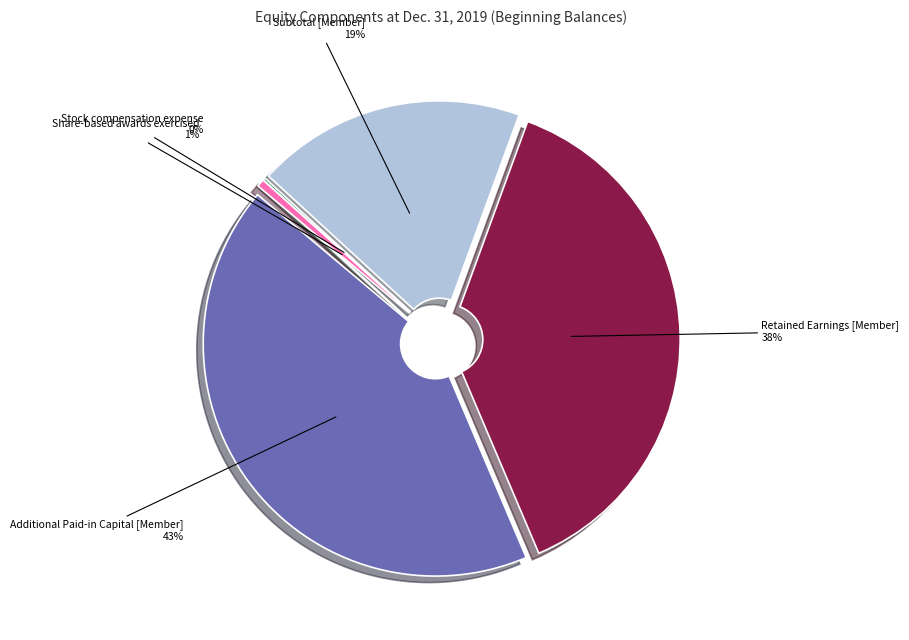

Rank the categories by value from lowest to highest.

Stock compensation expense, Share-based awards exercised, Subtotal [Member], Retained Earnings [Member], Additional Paid-in Capital [Member]